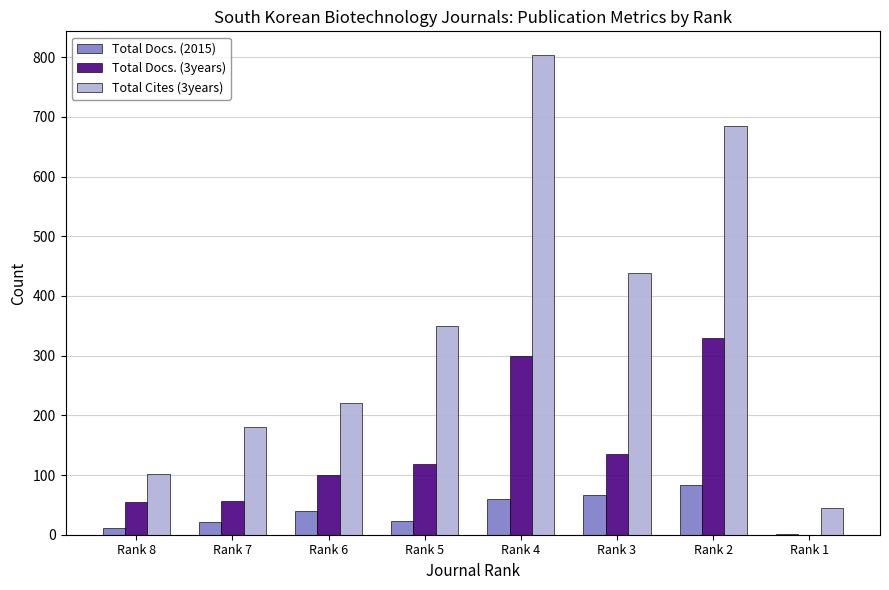

What is the total value across all series at Rank 3?

641